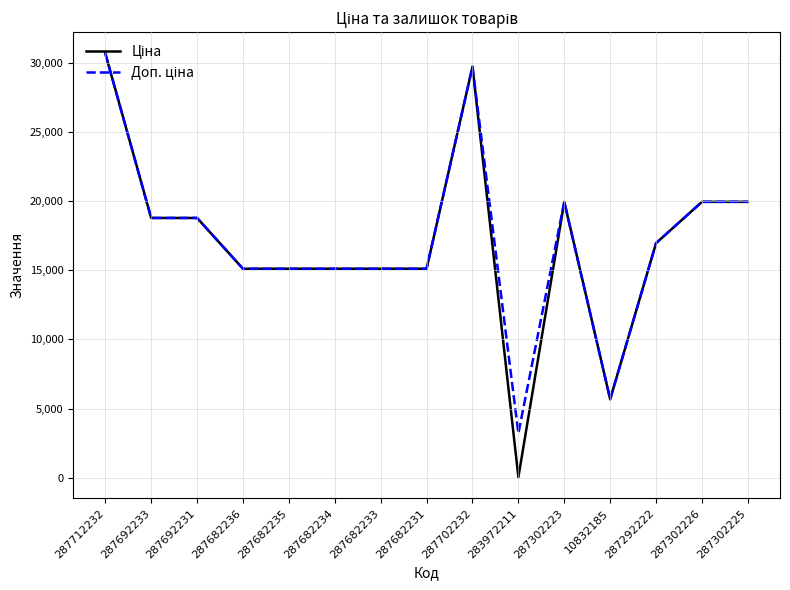

At which category is the sum across all series the highest?

287712232